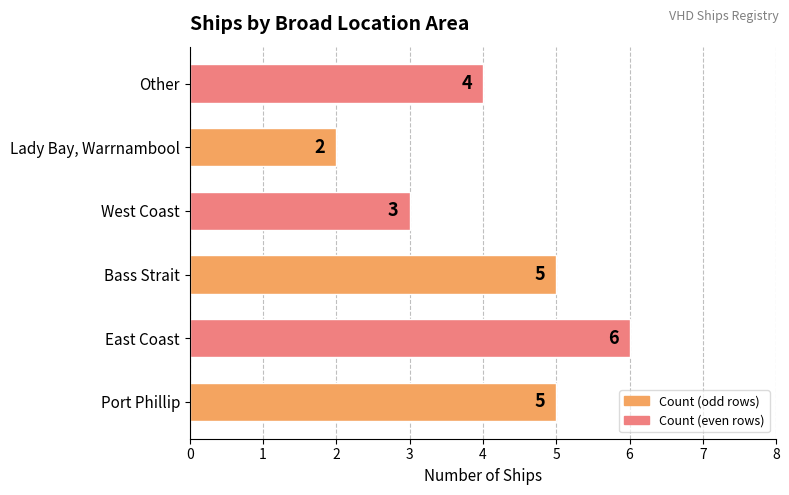

At which label is the value closest to 4?

Other